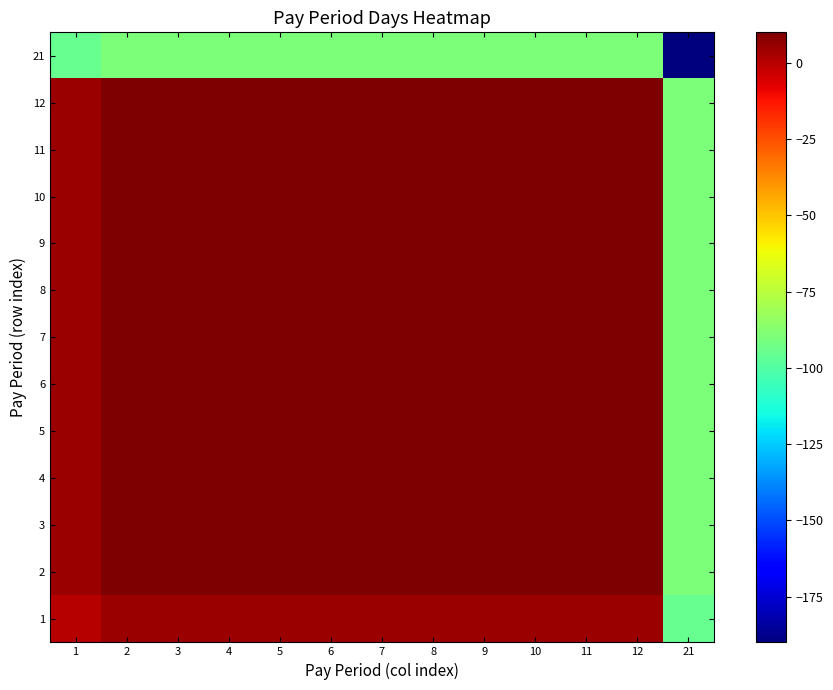

Reading left to right, what are all the values shown in this chart?

1: 1=0	2=5	3=5	4=5	5=5	6=5	7=5	8=5	9=5	10=5	11=5	12=5	21=-95
2: 1=5	2=10	3=10	4=10	5=10	6=10	7=10	8=10	9=10	10=10	11=10	12=10	21=-90
3: 1=5	2=10	3=10	4=10	5=10	6=10	7=10	8=10	9=10	10=10	11=10	12=10	21=-90
4: 1=5	2=10	3=10	4=10	5=10	6=10	7=10	8=10	9=10	10=10	11=10	12=10	21=-90
5: 1=5	2=10	3=10	4=10	5=10	6=10	7=10	8=10	9=10	10=10	11=10	12=10	21=-90
6: 1=5	2=10	3=10	4=10	5=10	6=10	7=10	8=10	9=10	10=10	11=10	12=10	21=-90
7: 1=5	2=10	3=10	4=10	5=10	6=10	7=10	8=10	9=10	10=10	11=10	12=10	21=-90
8: 1=5	2=10	3=10	4=10	5=10	6=10	7=10	8=10	9=10	10=10	11=10	12=10	21=-90
9: 1=5	2=10	3=10	4=10	5=10	6=10	7=10	8=10	9=10	10=10	11=10	12=10	21=-90
10: 1=5	2=10	3=10	4=10	5=10	6=10	7=10	8=10	9=10	10=10	11=10	12=10	21=-90
11: 1=5	2=10	3=10	4=10	5=10	6=10	7=10	8=10	9=10	10=10	11=10	12=10	21=-90
12: 1=5	2=10	3=10	4=10	5=10	6=10	7=10	8=10	9=10	10=10	11=10	12=10	21=-90
21: 1=-95	2=-90	3=-90	4=-90	5=-90	6=-90	7=-90	8=-90	9=-90	10=-90	11=-90	12=-90	21=-190